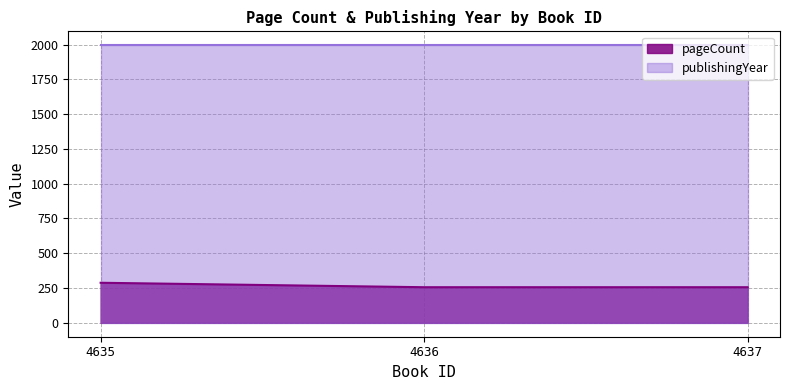

What is the spread (max minus min) of values at 4636?

1739